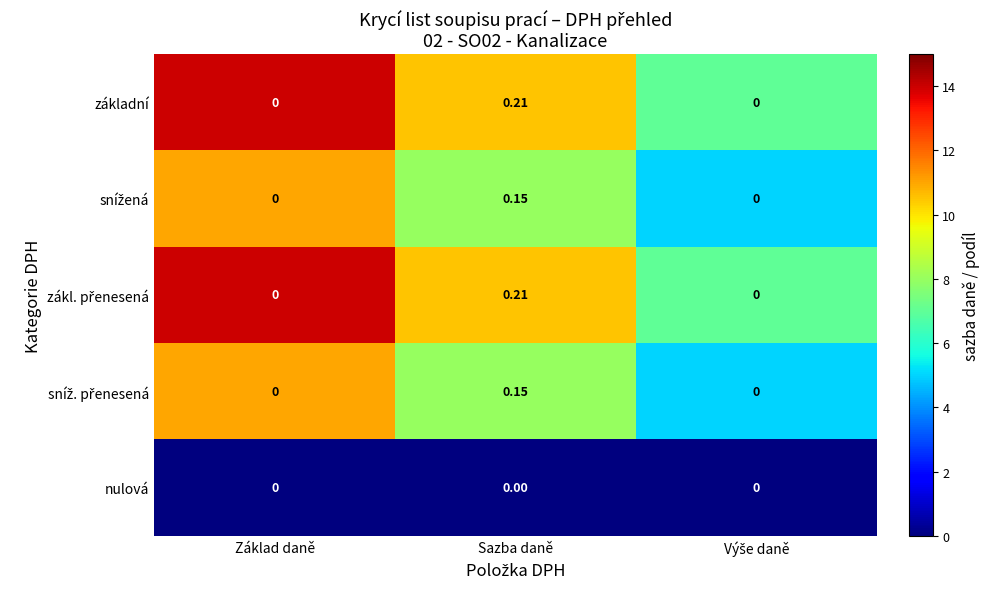

How many series are shown in this chart?

5